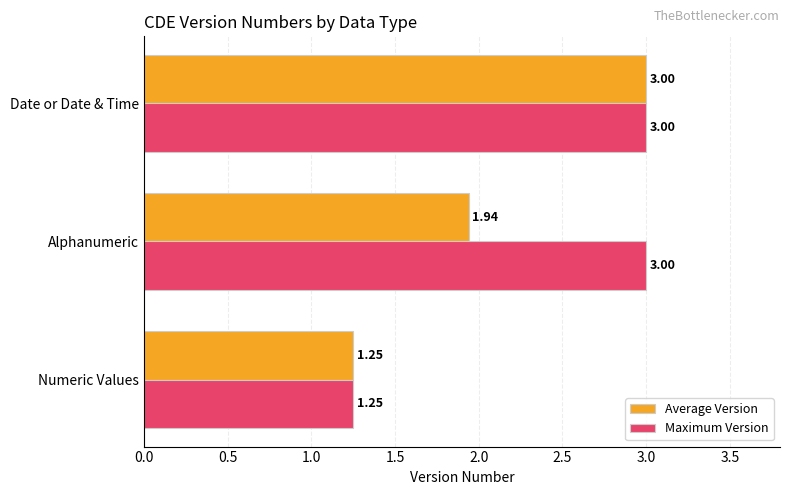

At which label is Average Version closest to 2?

Alphanumeric